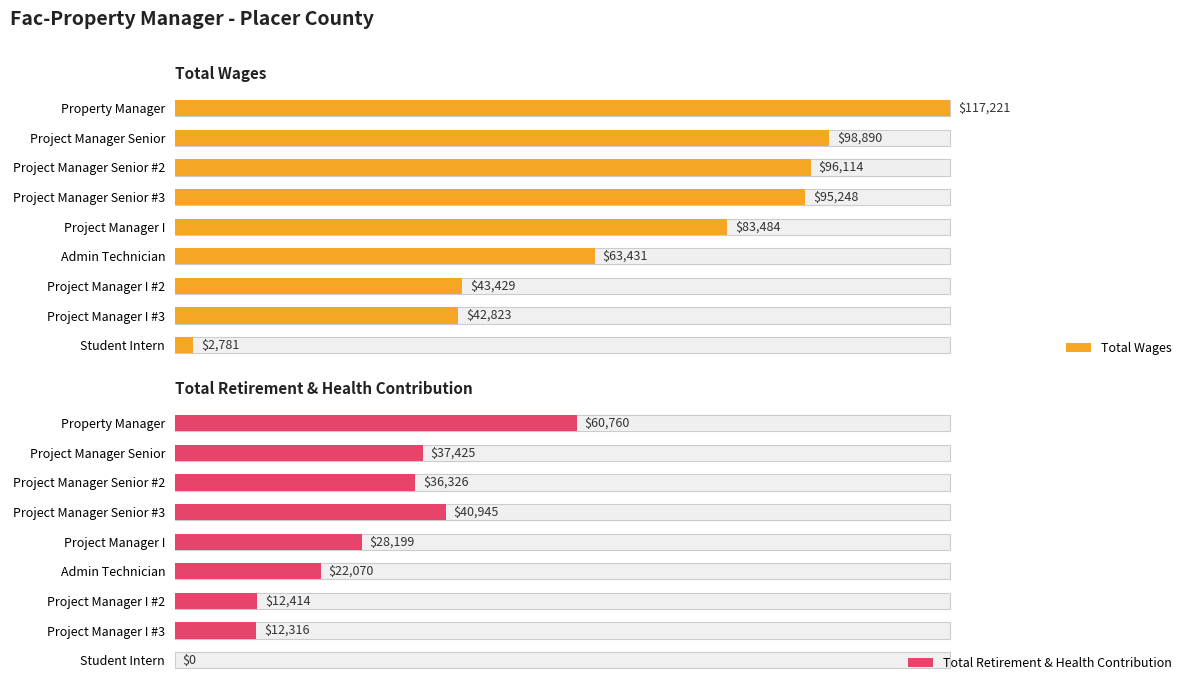

What is the average value of the Total Retirement & Health Contribution series?

27828